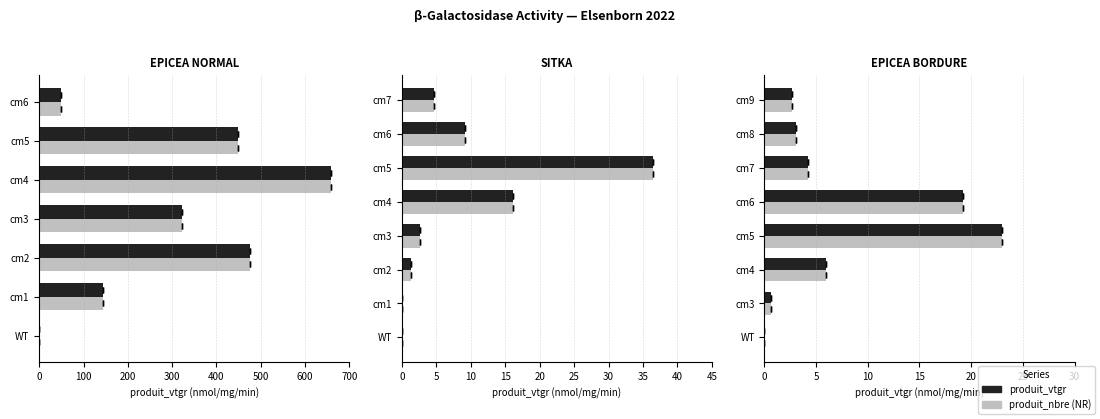

The produit_vtgr series shows 1.7 at cm7. True or false?

False